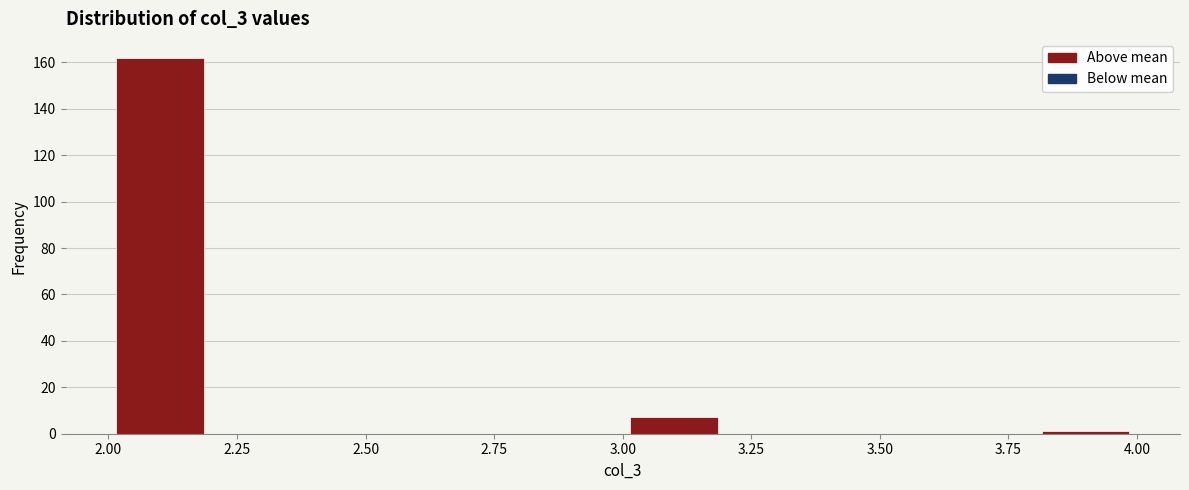

Which range on the x-axis has the tallest bar?

2.0 to 2.2